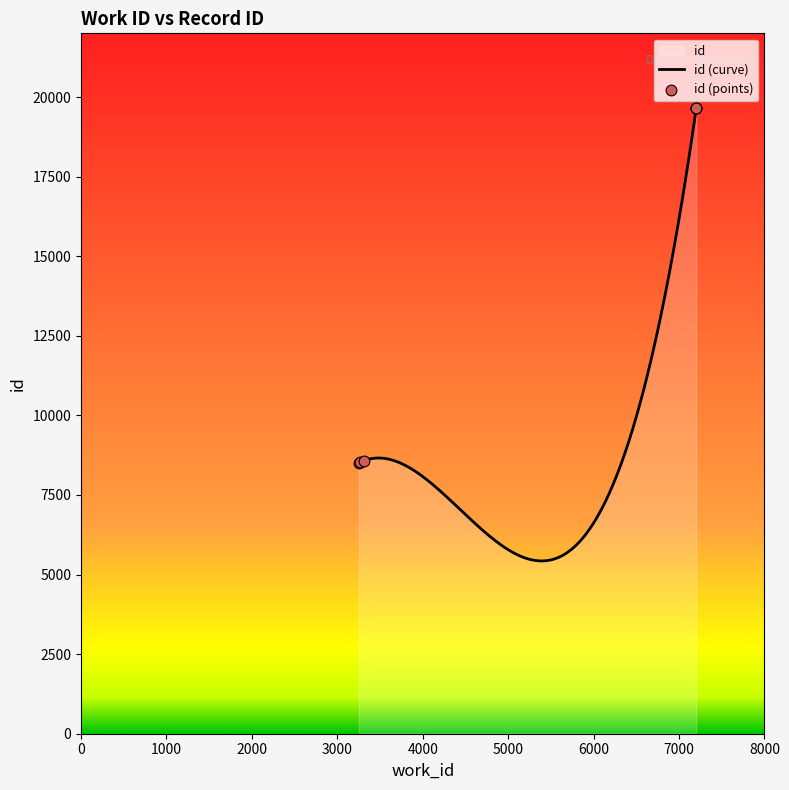

What is the ratio of the value at 7201 to the value at 7201?

1.0